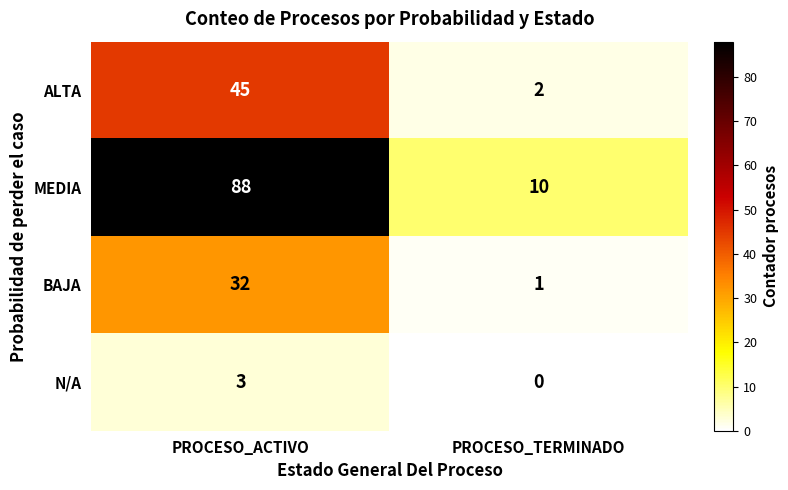

Reading left to right, extract all data points from this chart.

ALTA: PROCESO_ACTIVO=45	PROCESO_TERMINADO=2
MEDIA: PROCESO_ACTIVO=88	PROCESO_TERMINADO=10
BAJA: PROCESO_ACTIVO=32	PROCESO_TERMINADO=1
N/A: PROCESO_ACTIVO=3	PROCESO_TERMINADO=0